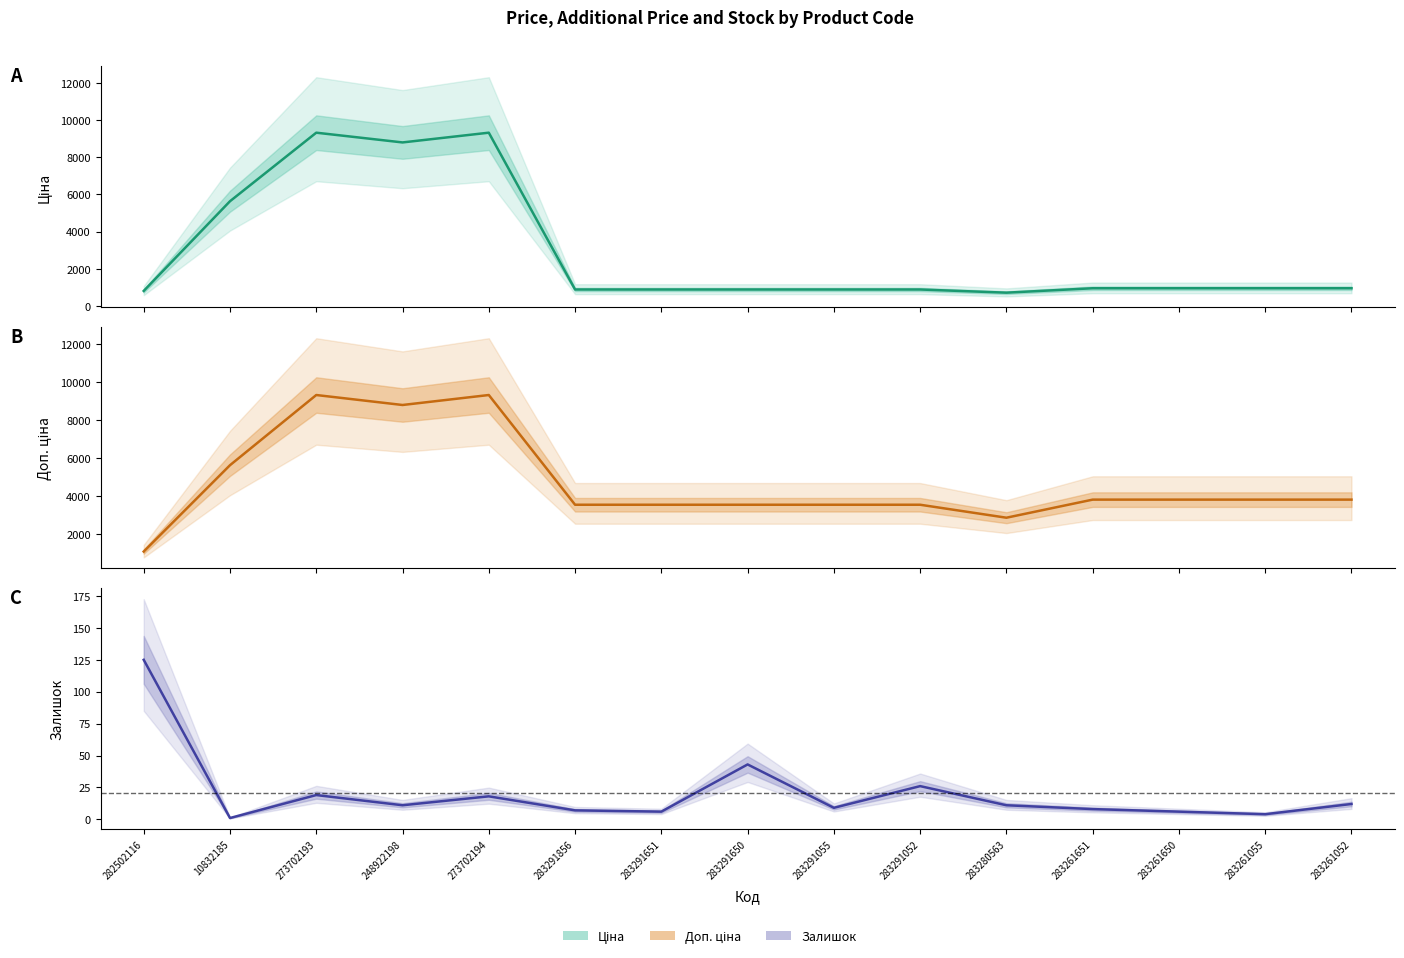

In Залишок, how many points are higher than both neighbors (excluding endpoints)?

4